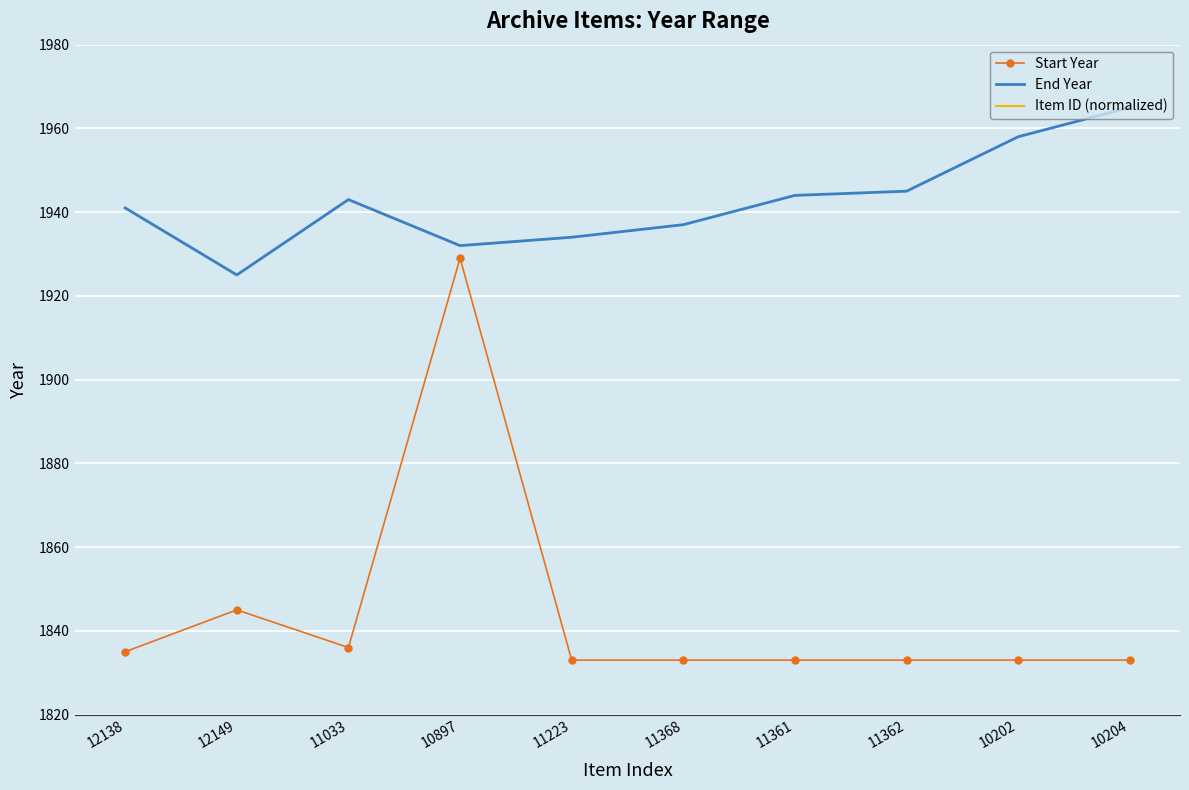

What is the average value of the End Year series?

1942